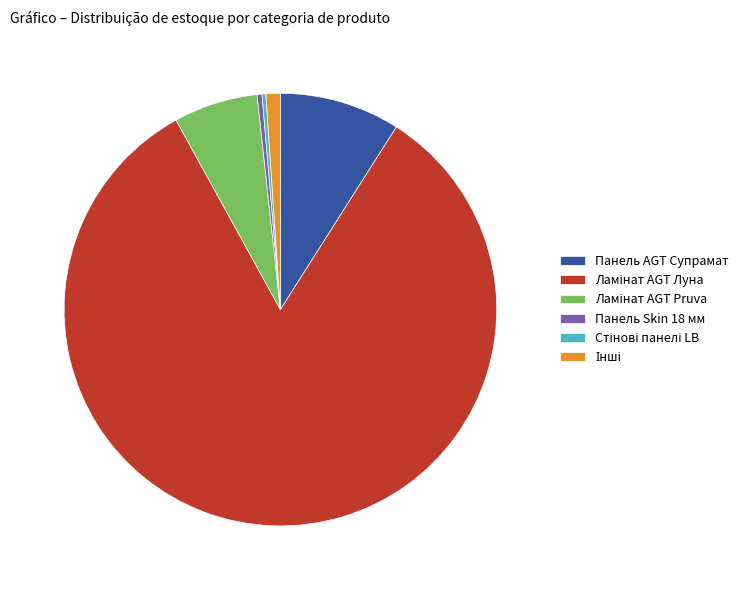

Is there a majority slice in this chart?

Yes